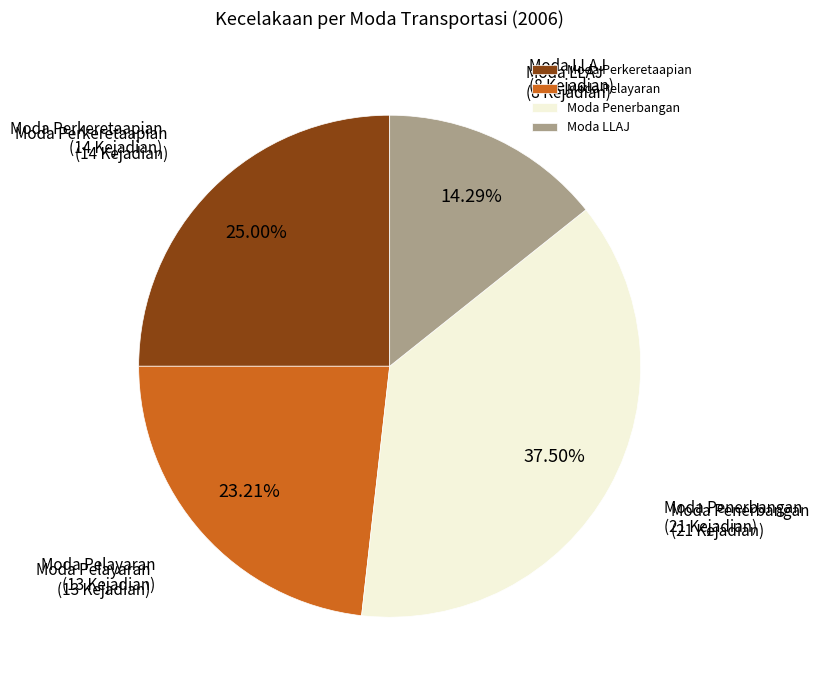

To the nearest percent, what portion does Moda Perkeretaapian represent?

25%